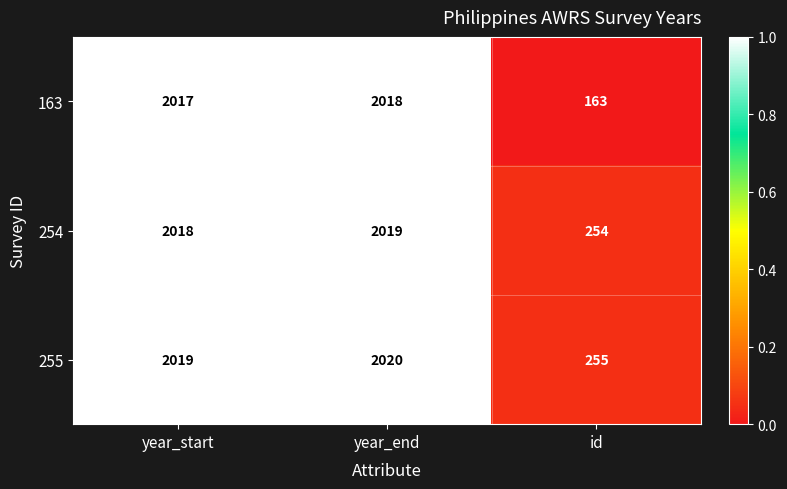

How many distinct data groups are displayed?

3